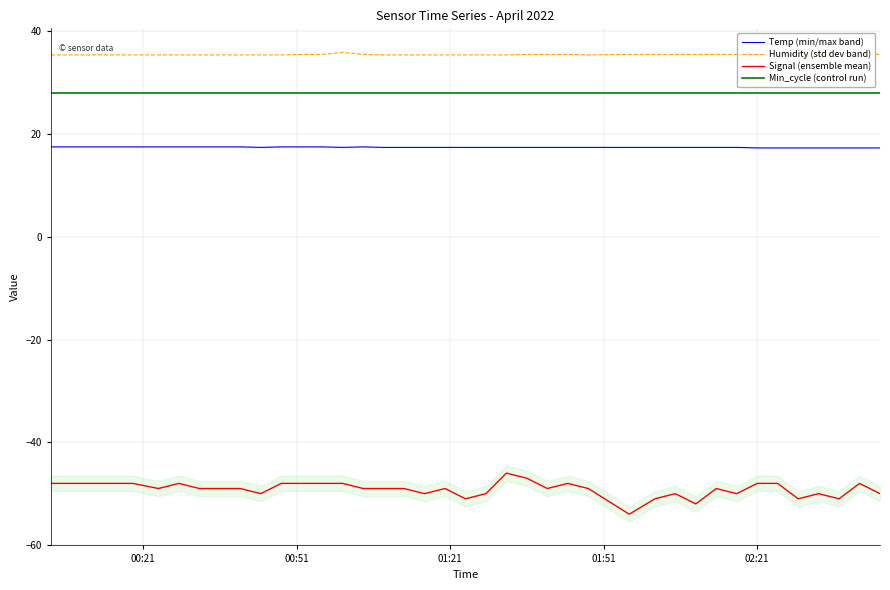

What is the highest value of the Min_cycle (control run) series?

28.0